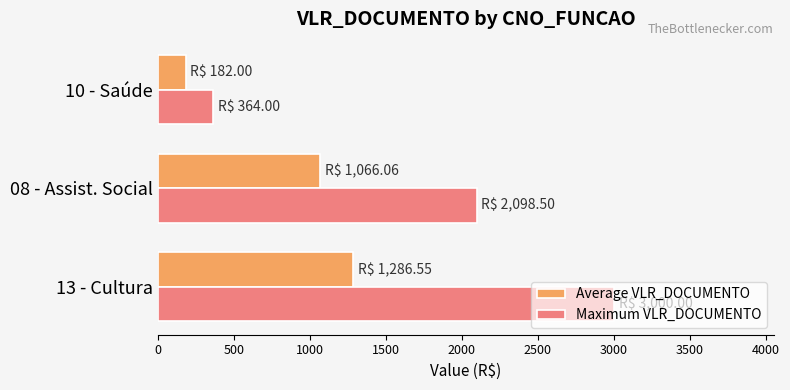

What is the average value of the Maximum VLR_DOCUMENTO series?

1820.8